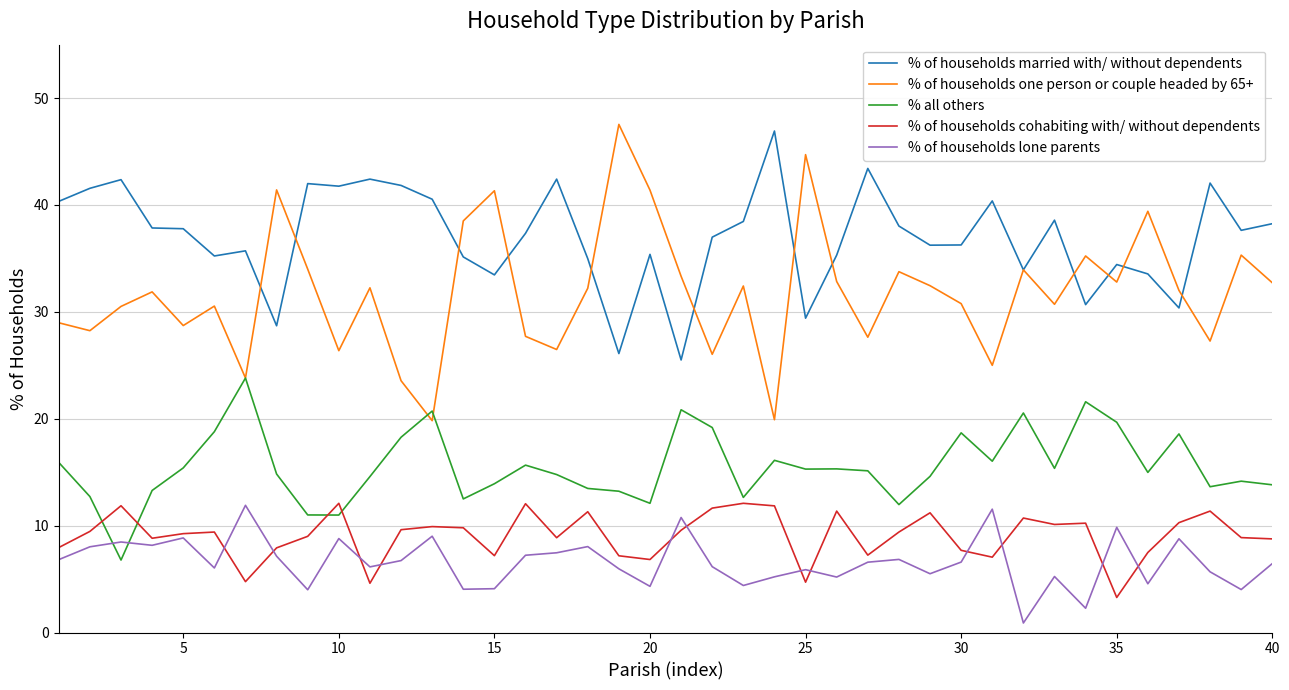

True or false: % all others and % of households married with/ without dependents cross at least once.

False